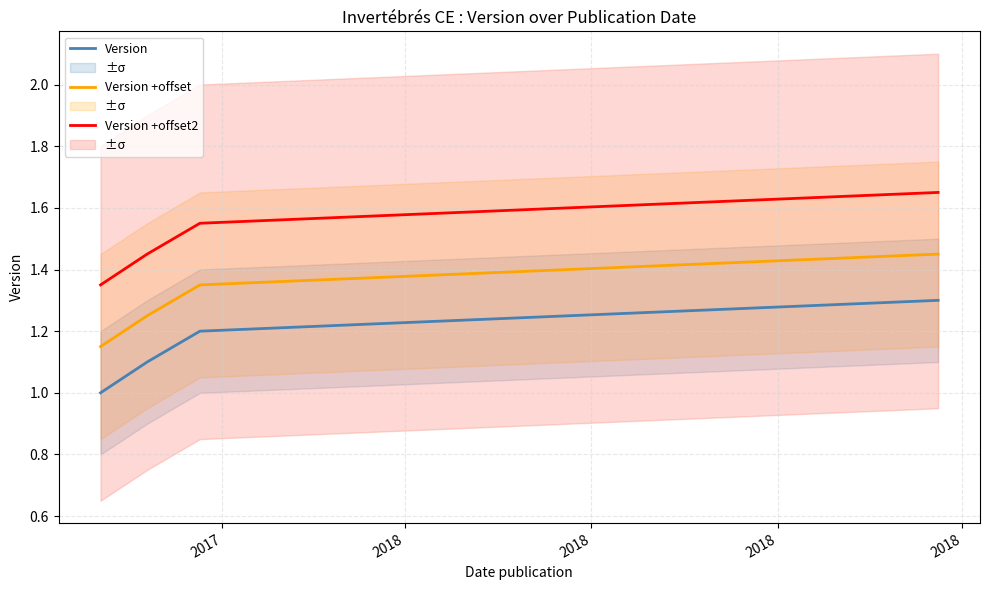

True or false: Version and Version +offset2 intersect in this chart.

False